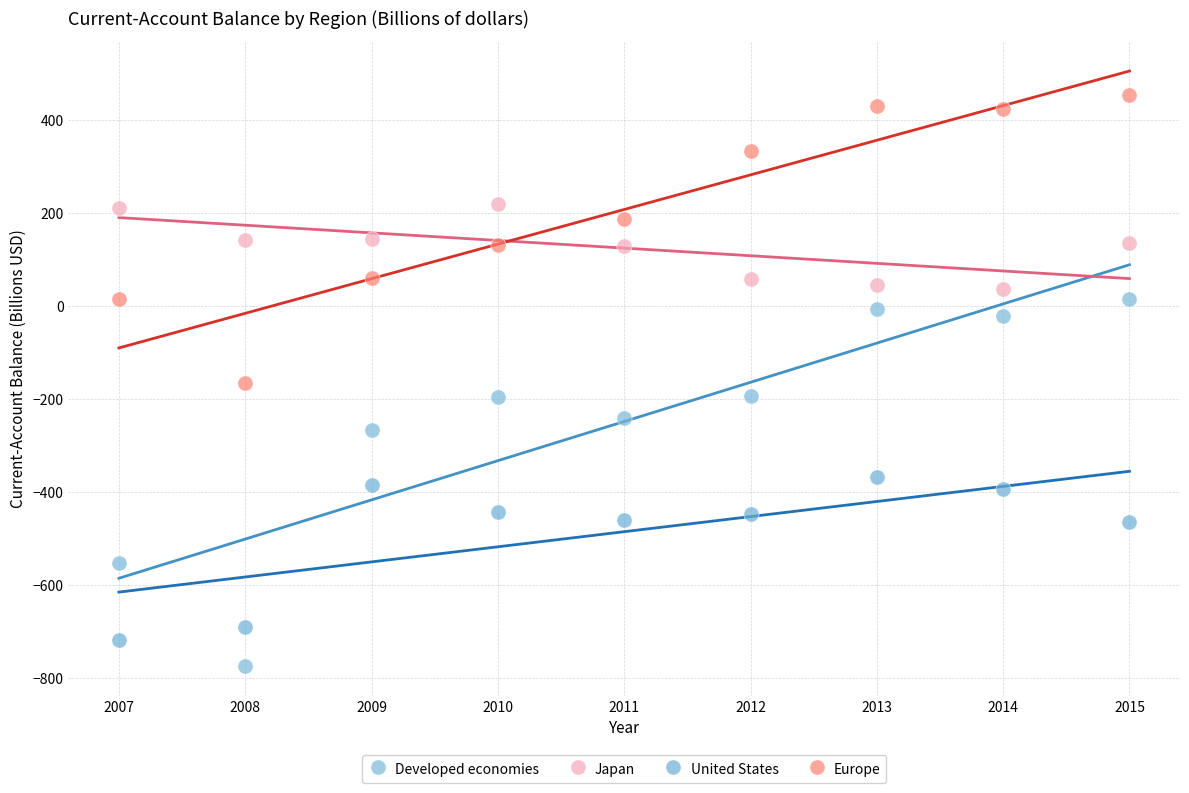

What is the X range (max minus min) for the scatter plot?

8.0